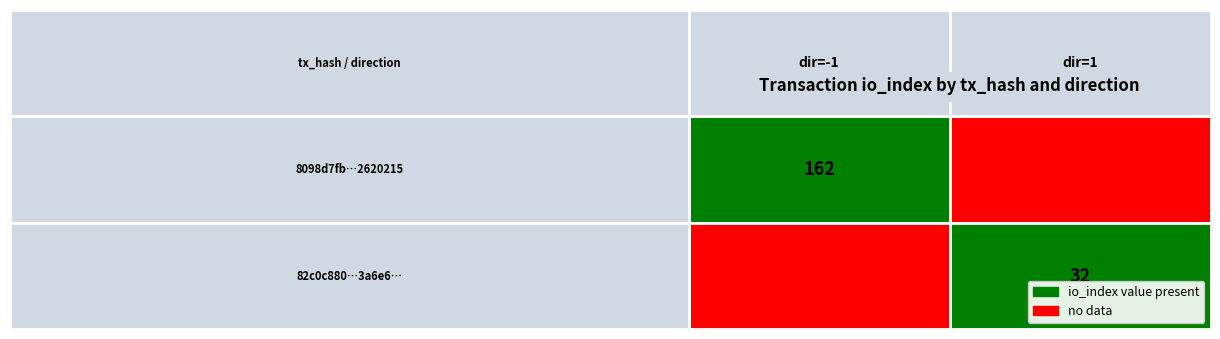

Reading right to left, extract all data points from this chart.

8098d7fb7192aa51b34332a5d82ba2fa2620215: io_index=162	direction=-1
82c0c880eaced9b07ab9ec849058ff08ee3a6e6: io_index=32	direction=1